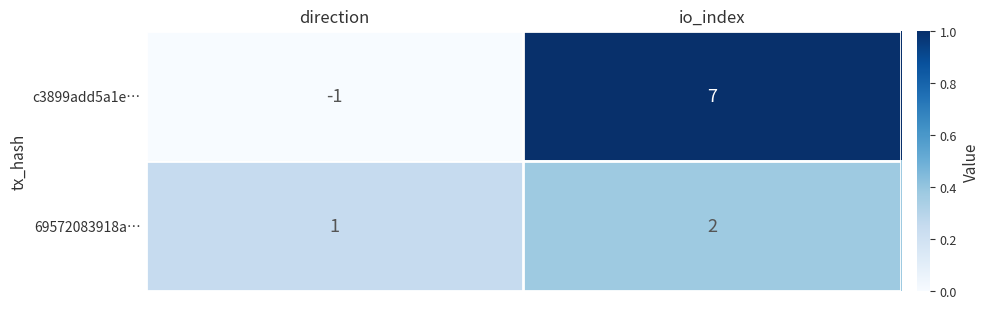

Reading right to left, transcribe all the data shown in this chart.

c3899add5a1e…: 7	-1
69572083918a…: 2	1